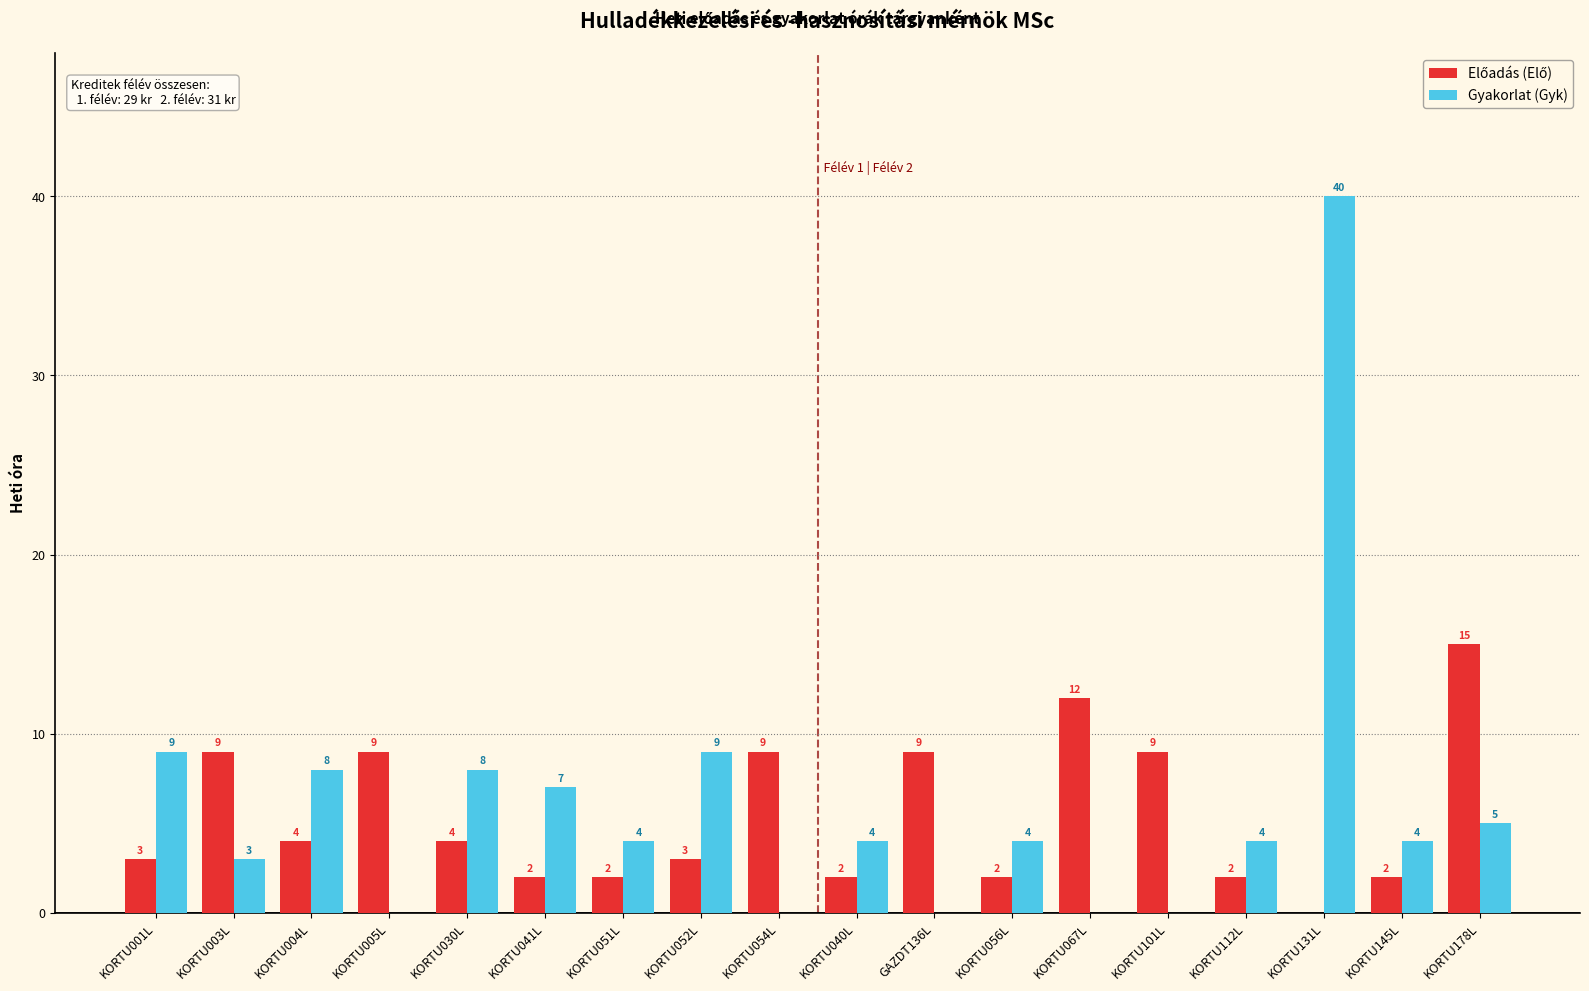

The Gyakorlat (Gyk) series shows 16 at GAZDT136L. True or false?

False